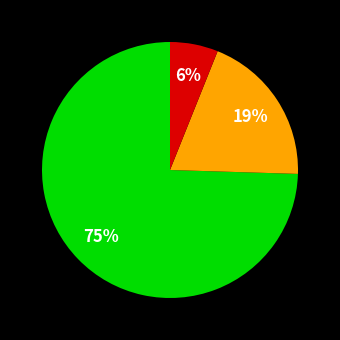

Is there any slice that represents more than half of the pie?

Yes